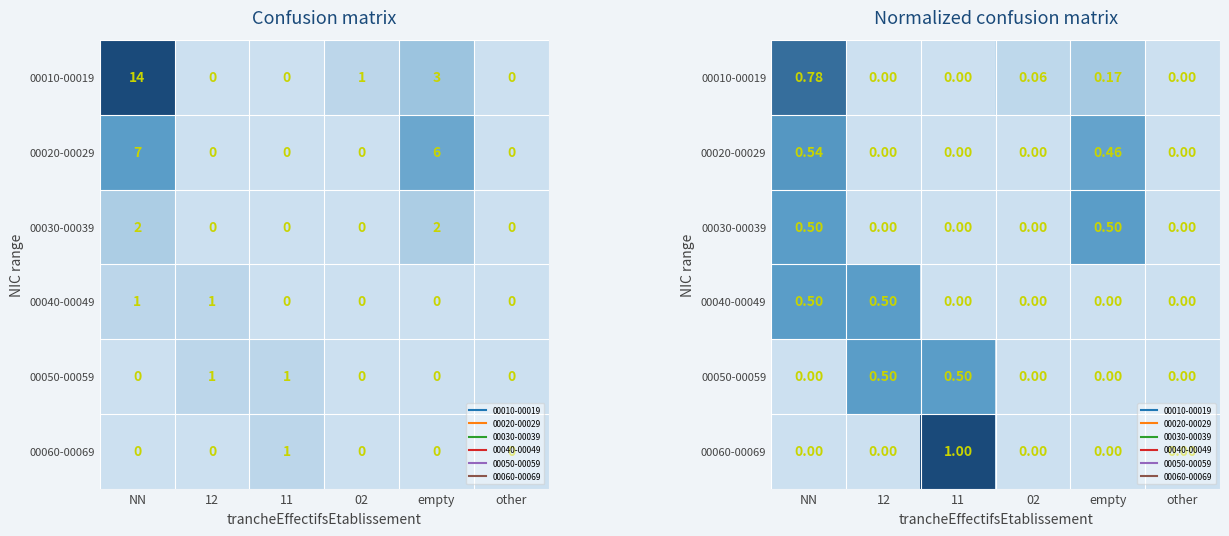

At which category is the sum across all series the highest?

NN